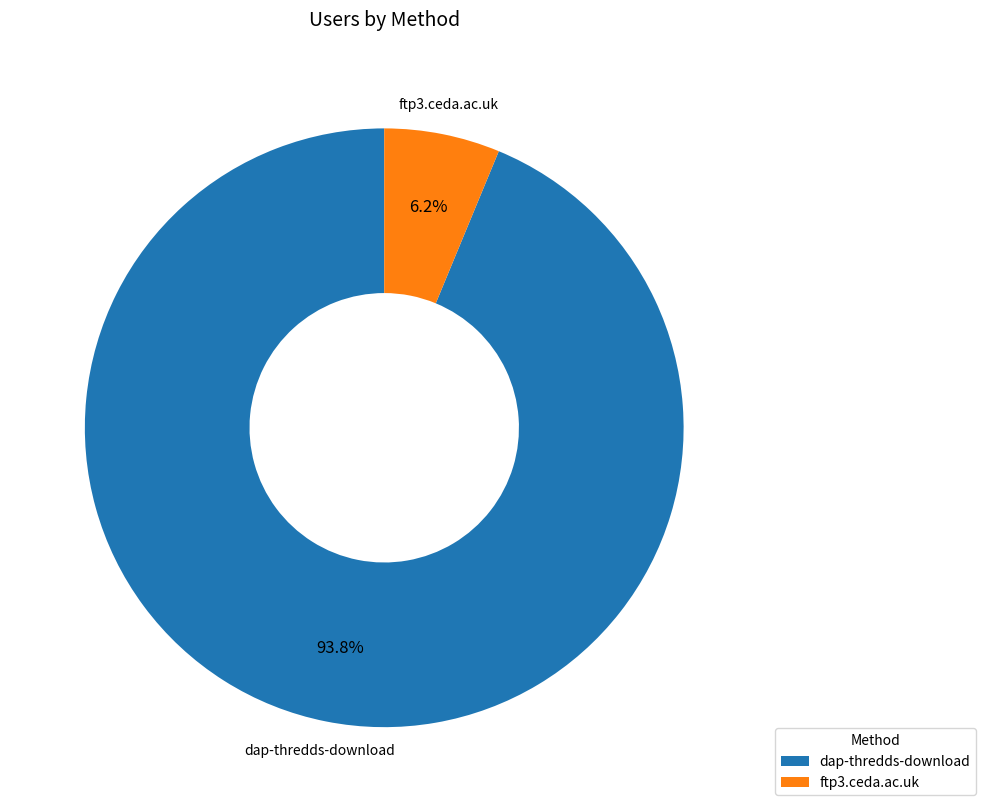

The dap-thredds-download slice represents 94% of the pie. True or false?

True